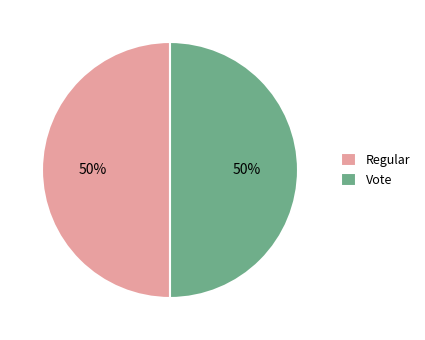

Is it true that Regular is 43% of the pie?

False